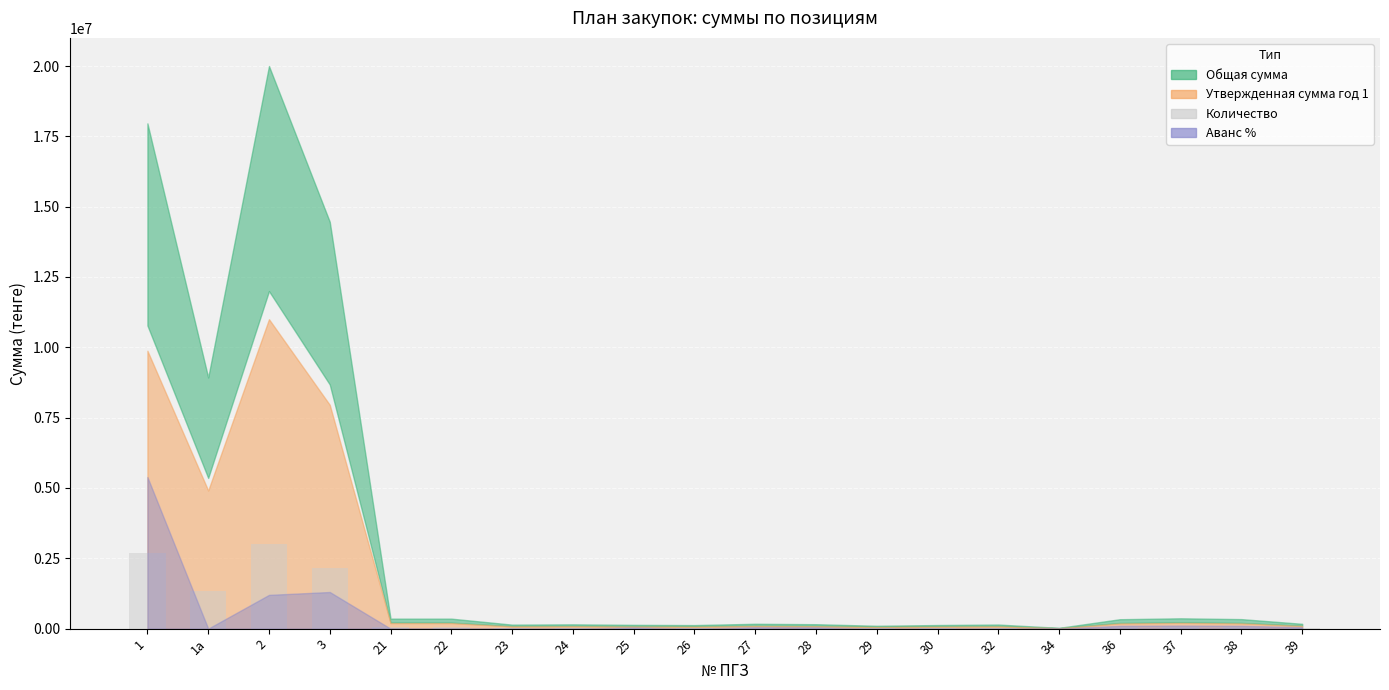

Is it true that the value at 1 is 2694228.4?

True